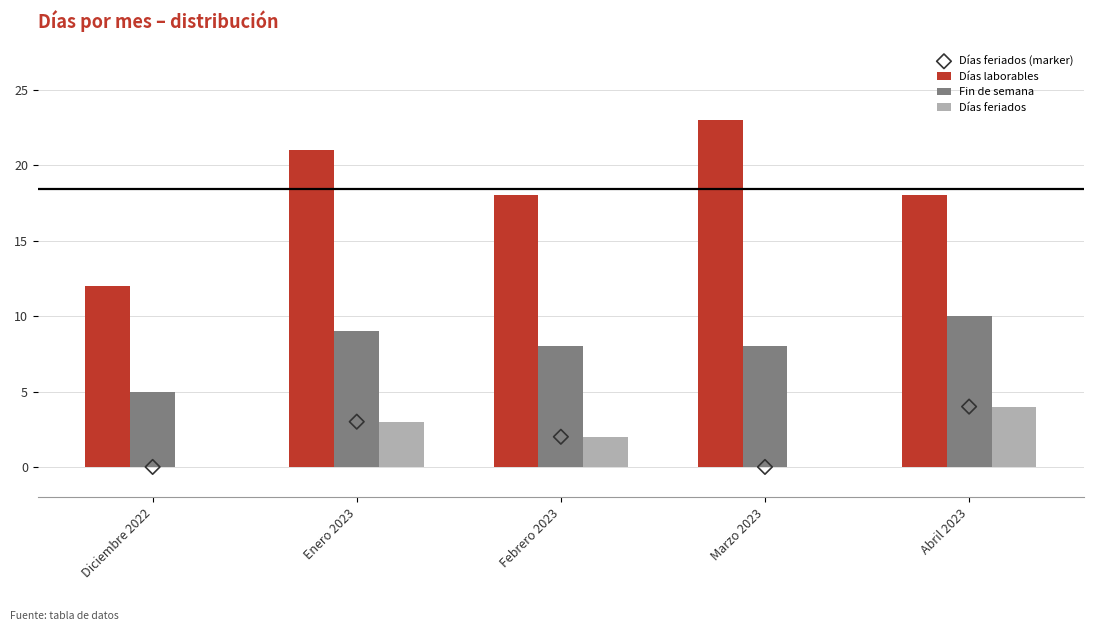

Which series contains the highest Y value?

Días laborables